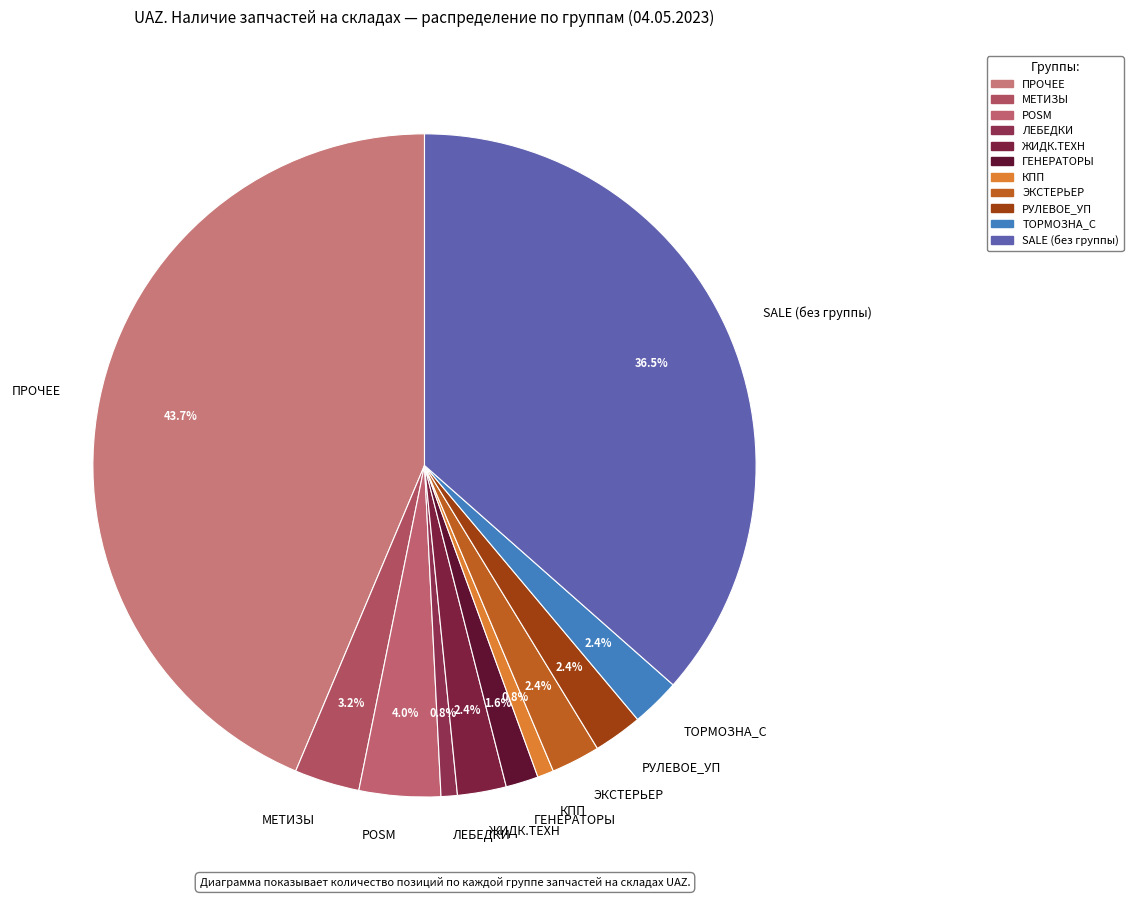

Which has a higher value, ТОРМОЗНА_С or ПРОЧЕЕ?

ПРОЧЕЕ